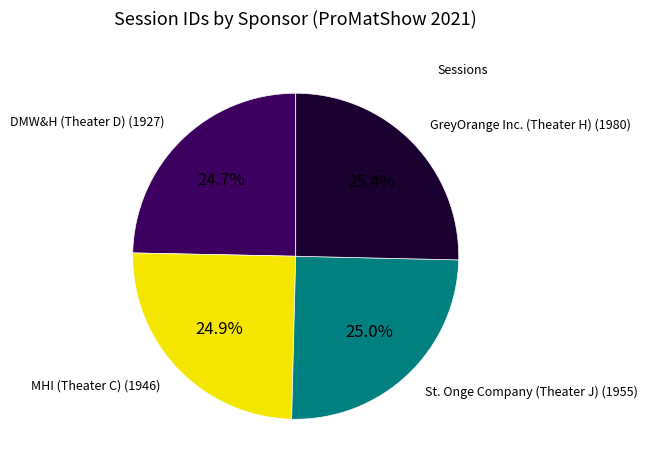

To the nearest percent, what is the average slice percentage?

25%